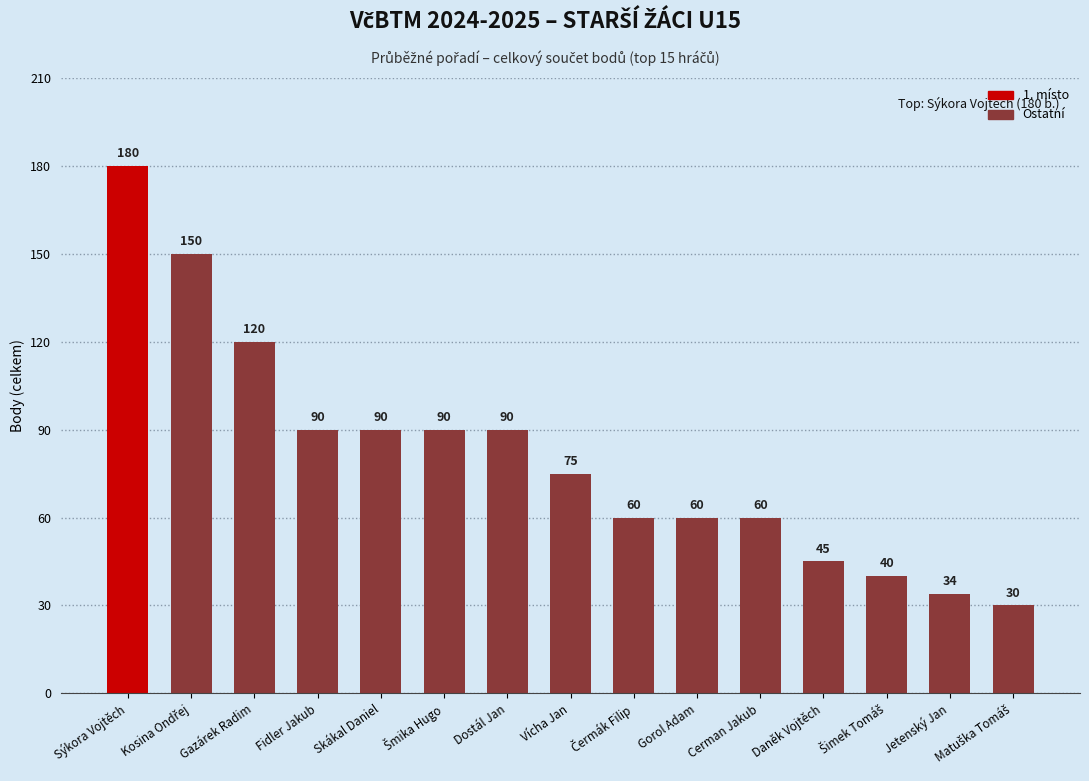

Which label corresponds to the largest value in the chart?

Sýkora Vojtěch